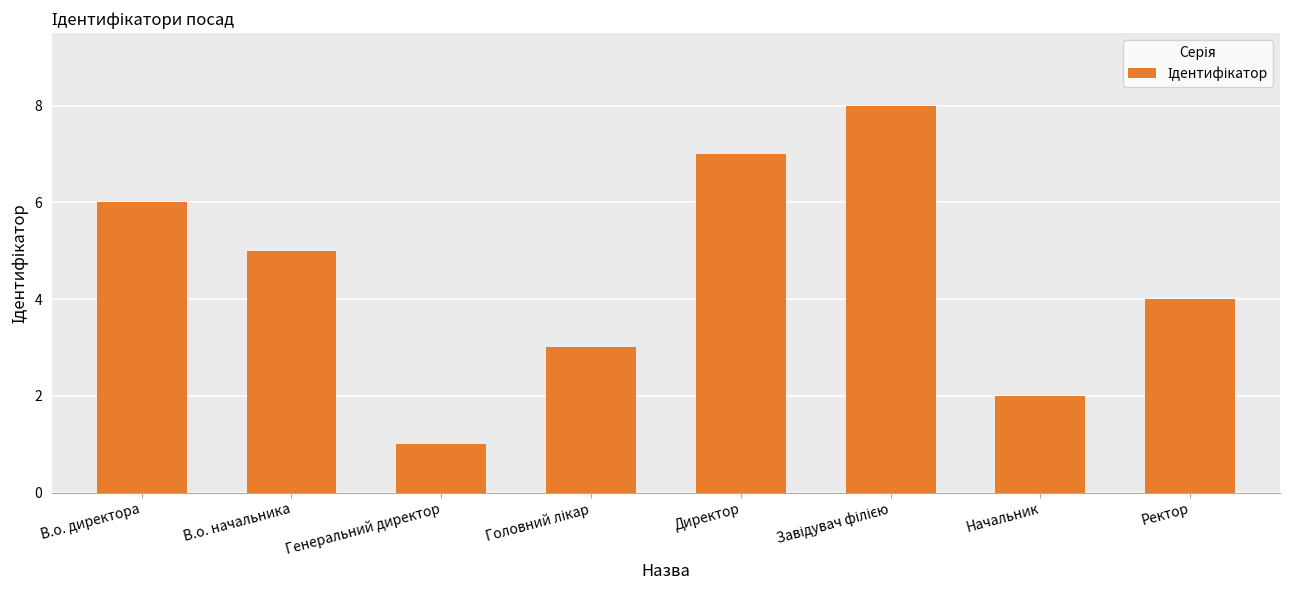

What is the sum of all values?

36